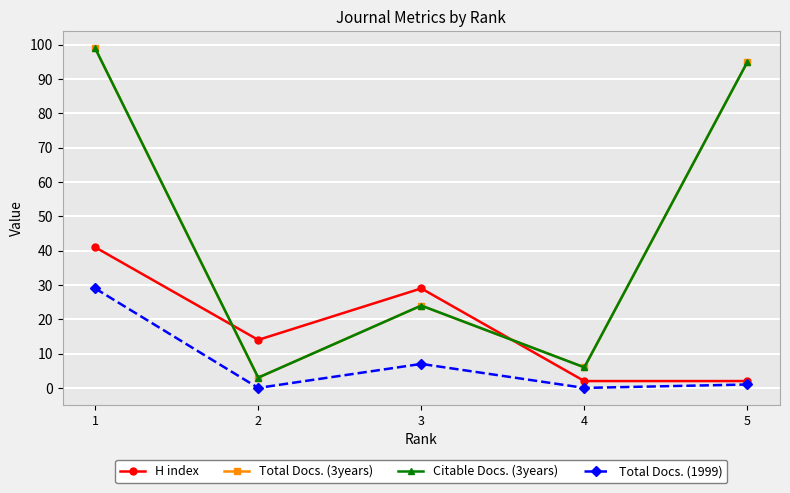

Is this an area chart (filled region under the line)?

No